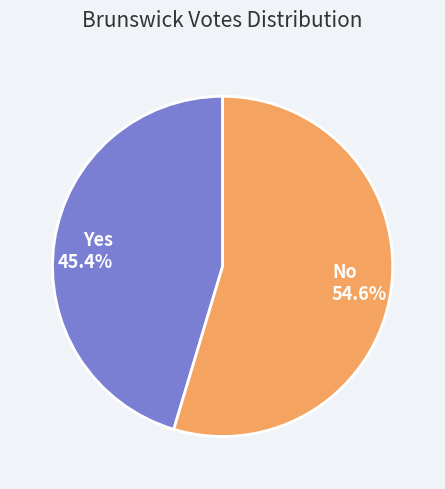

How much of the chart is everything except Yes?

54.6%